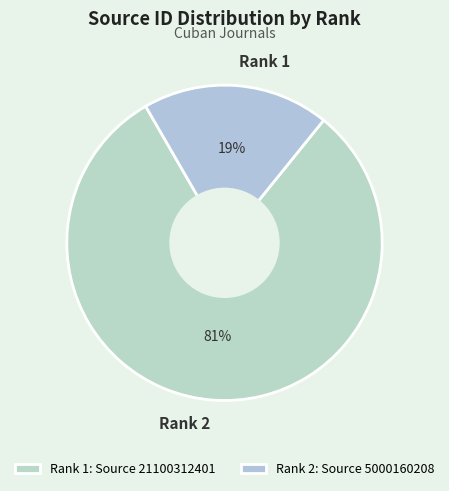

Count the number of slices in the pie.

2